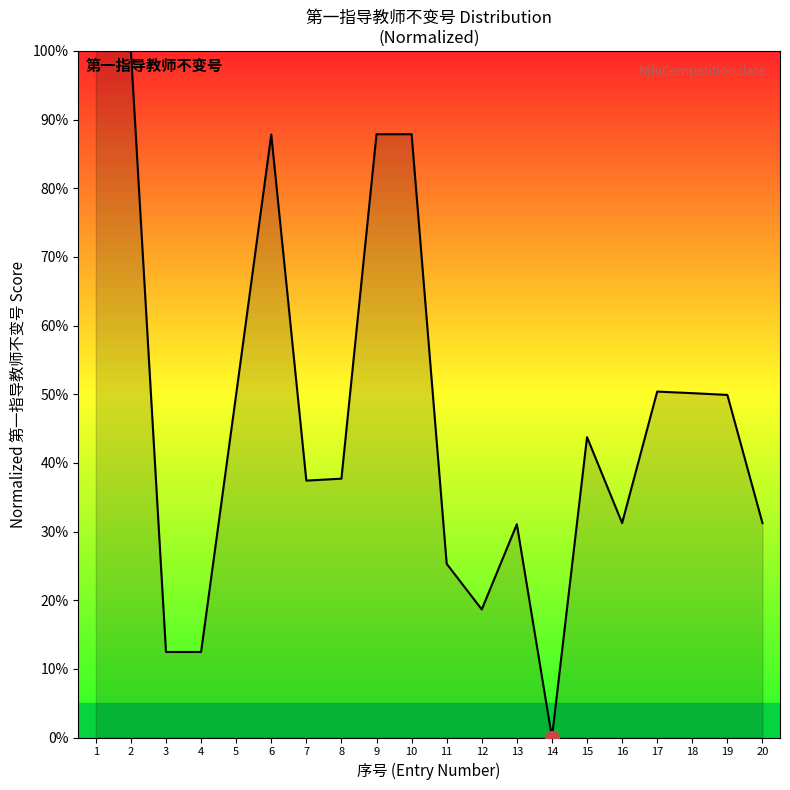

What is the difference between the values at 13 and 3?

18.6